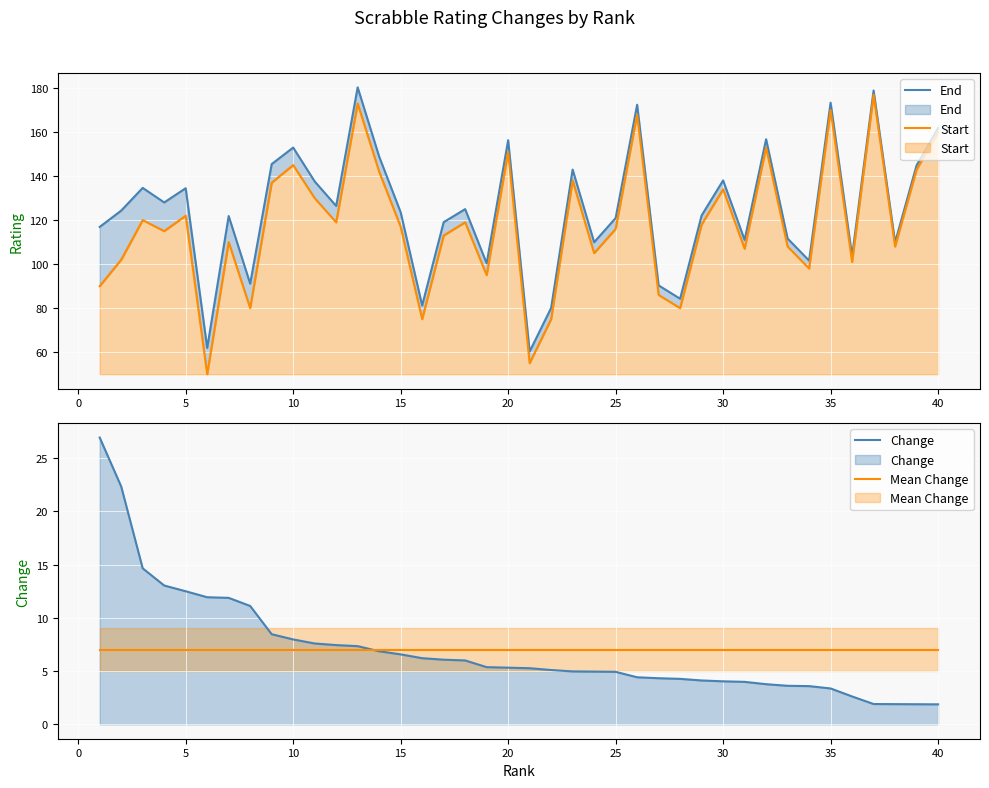

Is it true that Start equals 132.6 at 10?

False